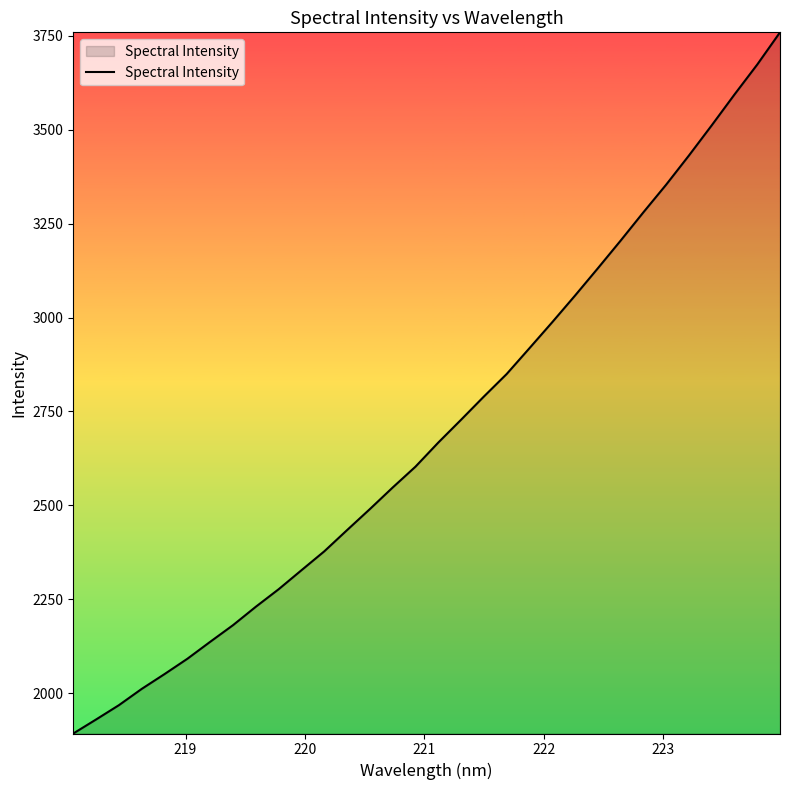

What is the minimum value shown in the chart?

1892.3